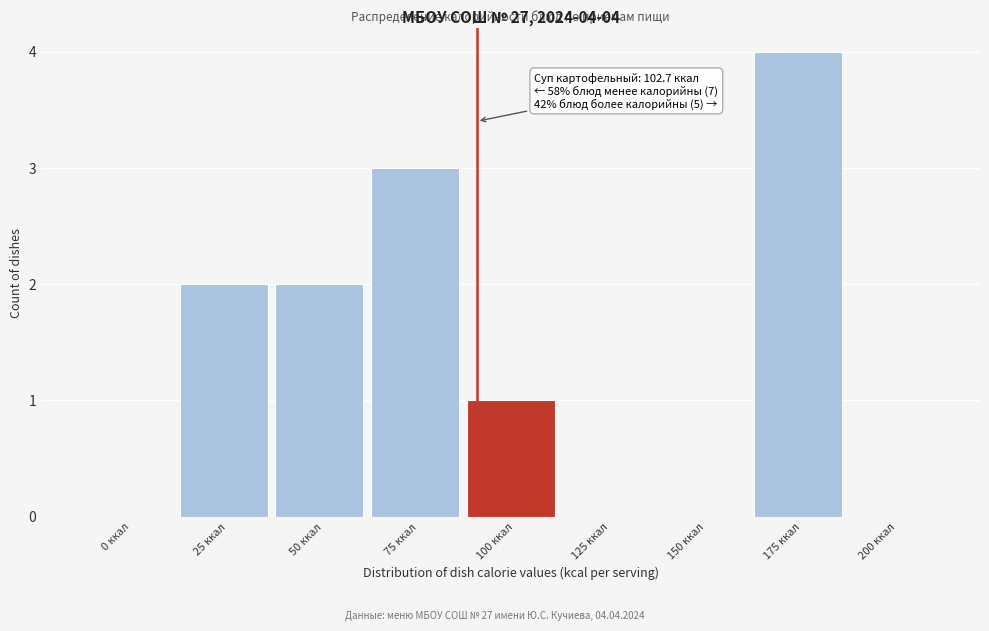

Reading left to right, transcribe all the data shown in this chart.

0 ккал=0	25 ккал=2	50 ккал=2	75 ккал=3	100 ккал=1	125 ккал=0	150 ккал=0	175 ккал=4	200 ккал=0